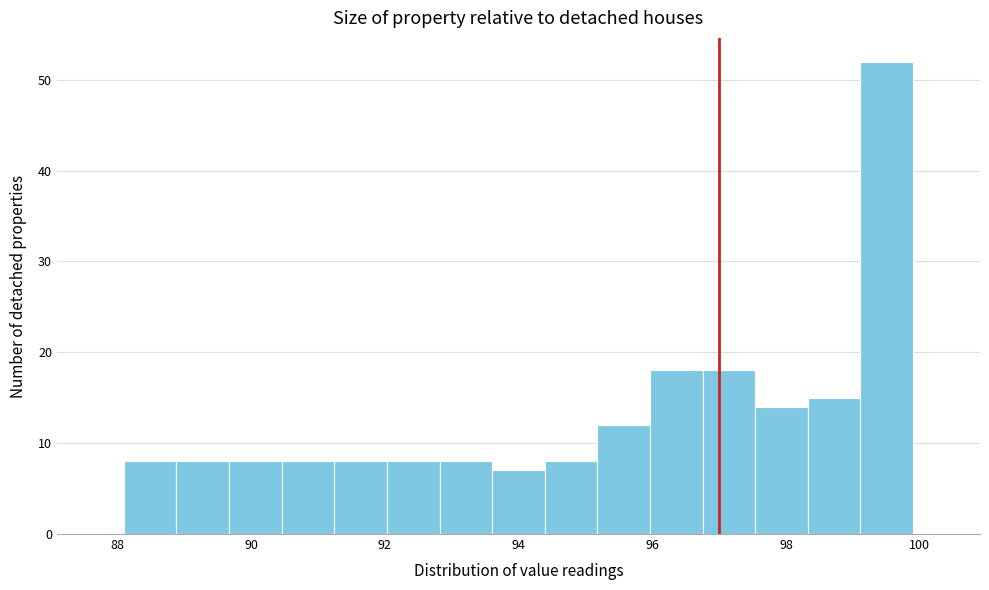

Around what value on the x-axis is the tallest bar? Give the approximate position of its centre, as read against the axis.

99.6